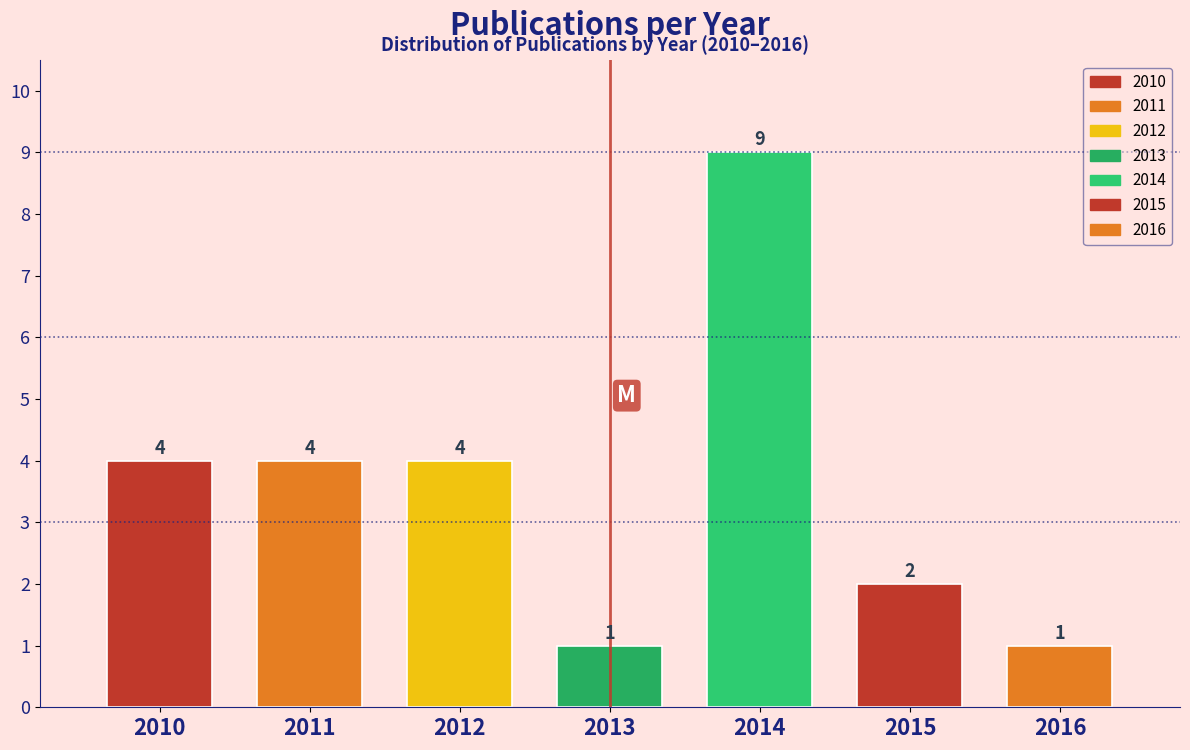

Reading right to left, what are all the values shown in this chart?

1	2	9	1	4	4	4